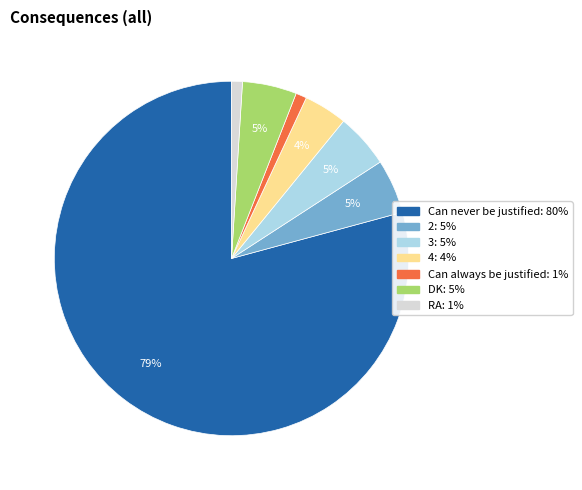

Which category accounts for the majority?

Can never be justified